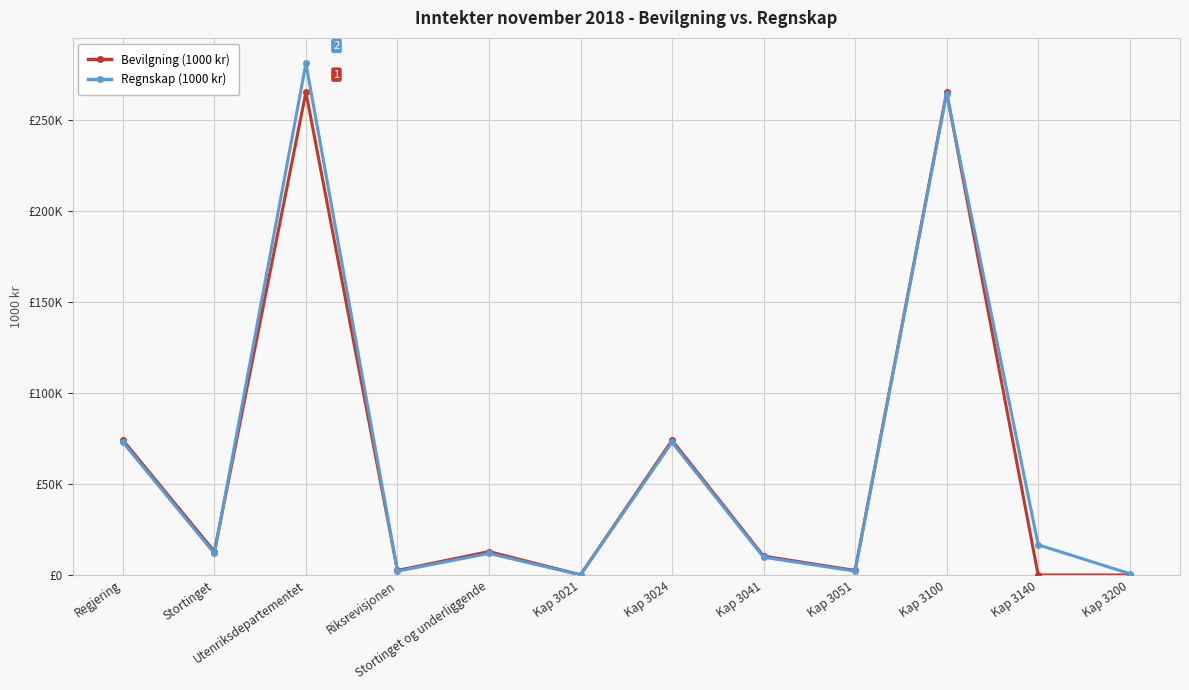

What are all the series names shown in the legend?

Bevilgning (1000 kr), Regnskap (1000 kr)